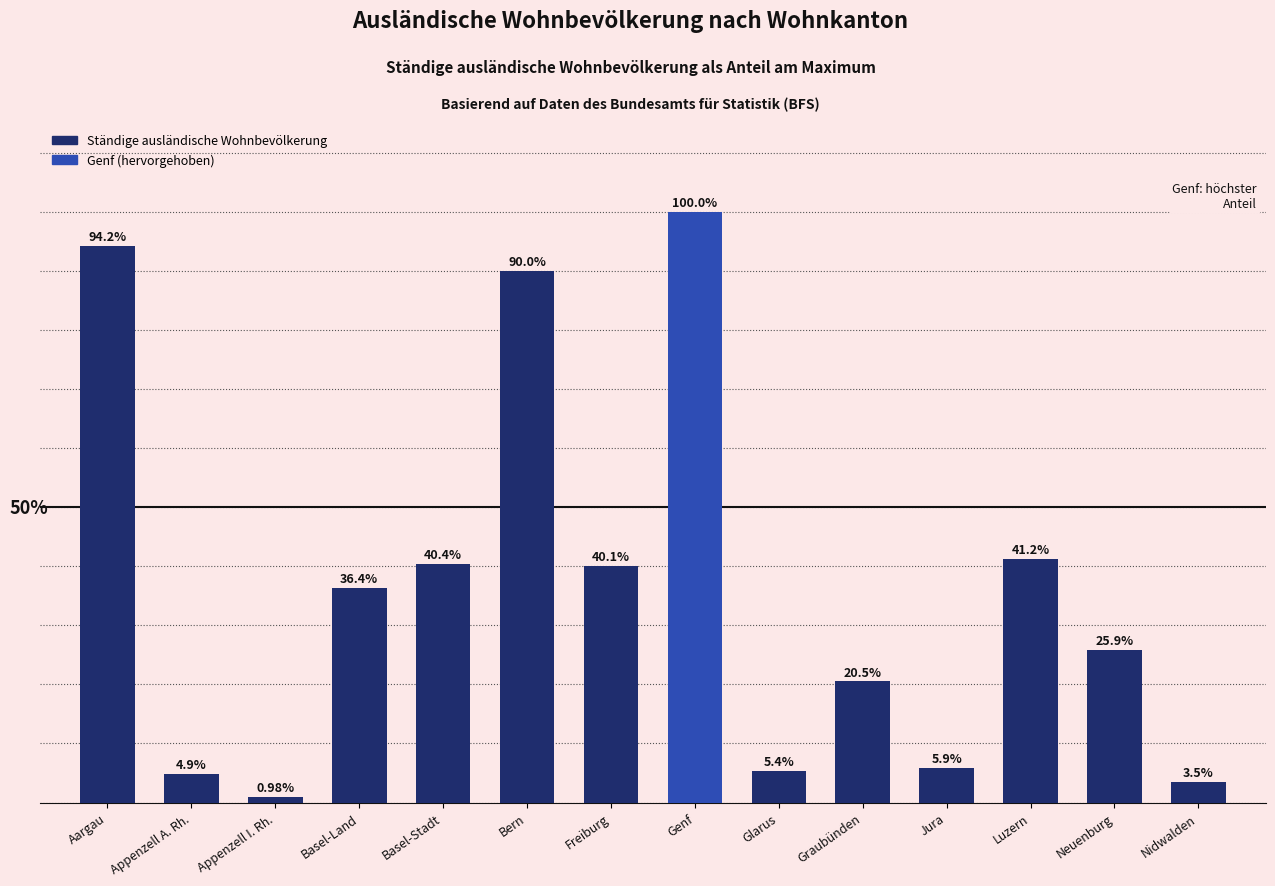

Which label corresponds to the largest value in the chart?

Genf